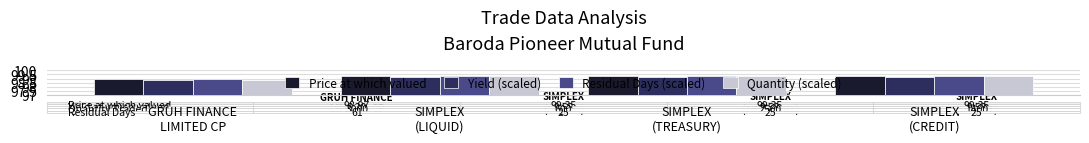

What is the sum of all Residual Days (scaled) values?

396.8